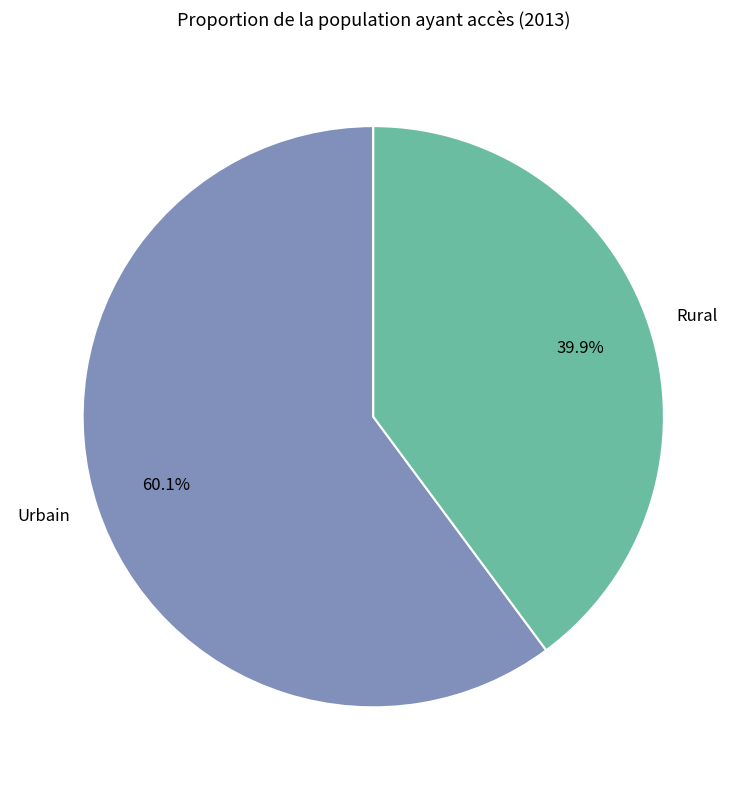

Does Rural account for over 50% of the chart?

No